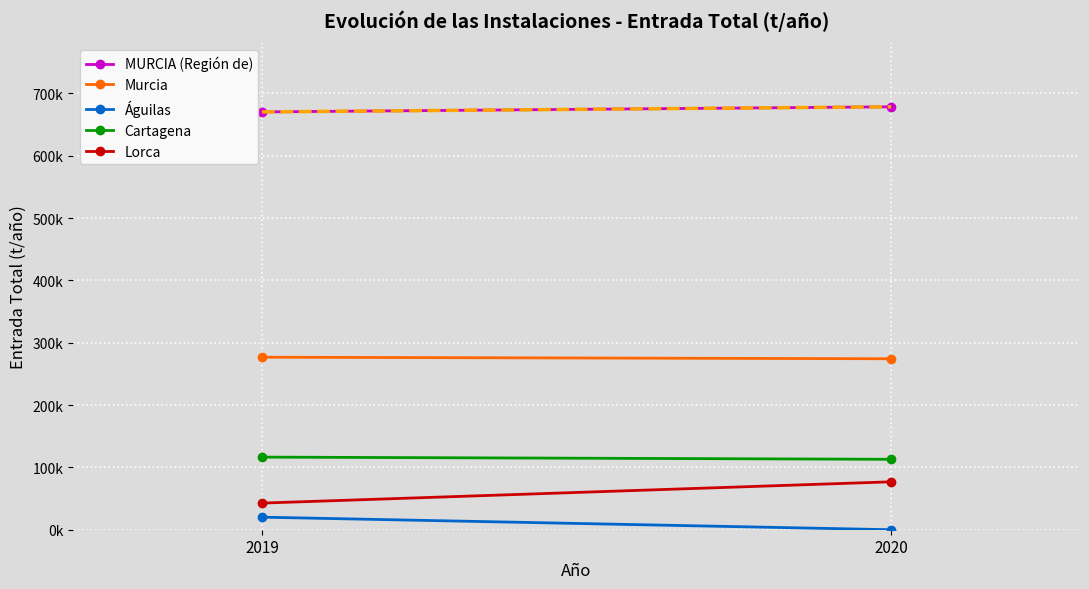

True or false: MURCIA (Región de) has a value of 1005978.9 at 2020.

False